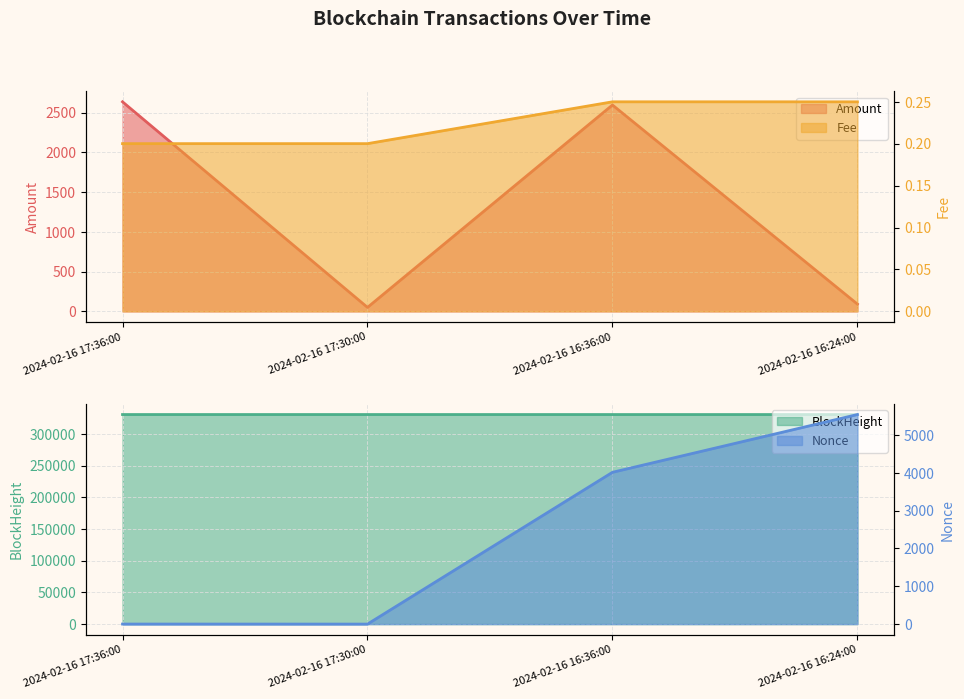

Reading left to right, transcribe all the data shown in this chart.

Amount: 2024-02-16 17:36:00=2635.8	2024-02-16 17:30:00=50.0	2024-02-16 16:36:00=2595.8	2024-02-16 16:24:00=91.4
Fee: 2024-02-16 17:36:00=0.2	2024-02-16 17:30:00=0.2	2024-02-16 16:36:00=0.2	2024-02-16 16:24:00=0.2
BlockHeight: 2024-02-16 17:36:00=330693.0	2024-02-16 17:30:00=330692.0	2024-02-16 16:36:00=330682.0	2024-02-16 16:24:00=330679.0
Nonce: 2024-02-16 17:36:00=1.0	2024-02-16 17:30:00=0.0	2024-02-16 16:36:00=4015.0	2024-02-16 16:24:00=5543.0